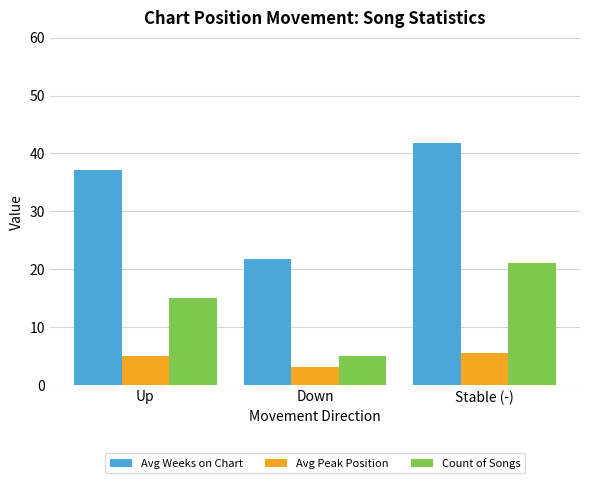

Reading left to right, what are all the values shown in this chart?

Avg Weeks on Chart: 37.2	21.8	41.8
Avg Peak Position: 5.1	3.2	5.6
Count of Songs: 15.0	5.0	21.0